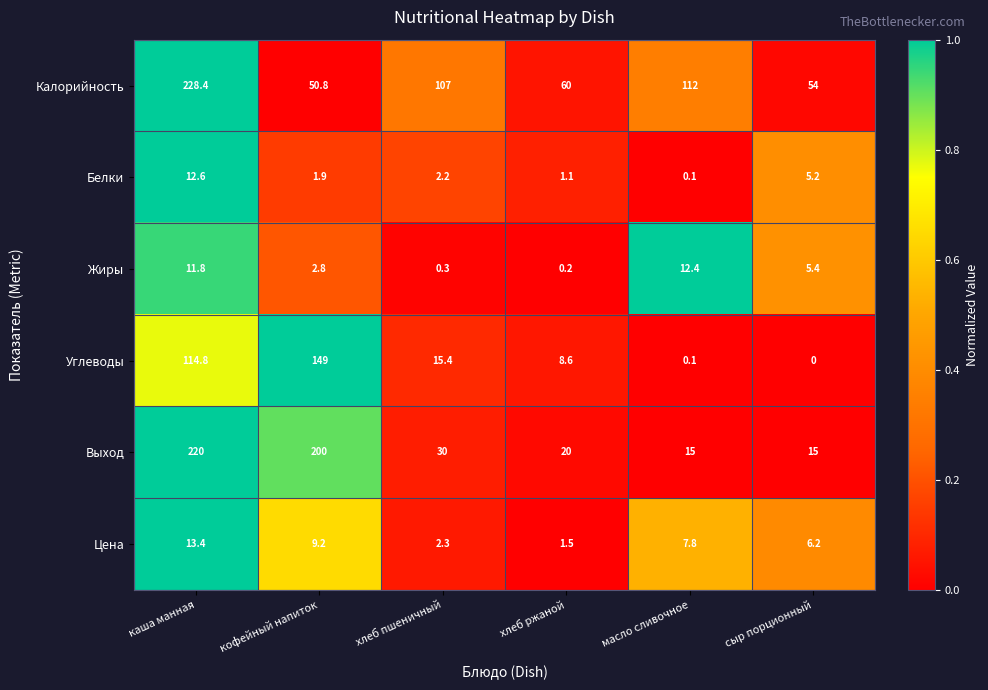

Which series changed the most between каша манная and масло сливочное?

Выход